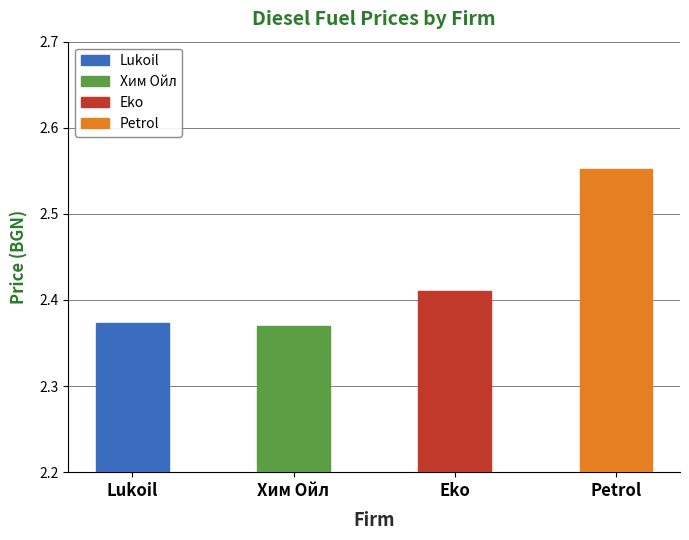

The chart shows a value of 4.1 at Хим Ойл. True or false?

False